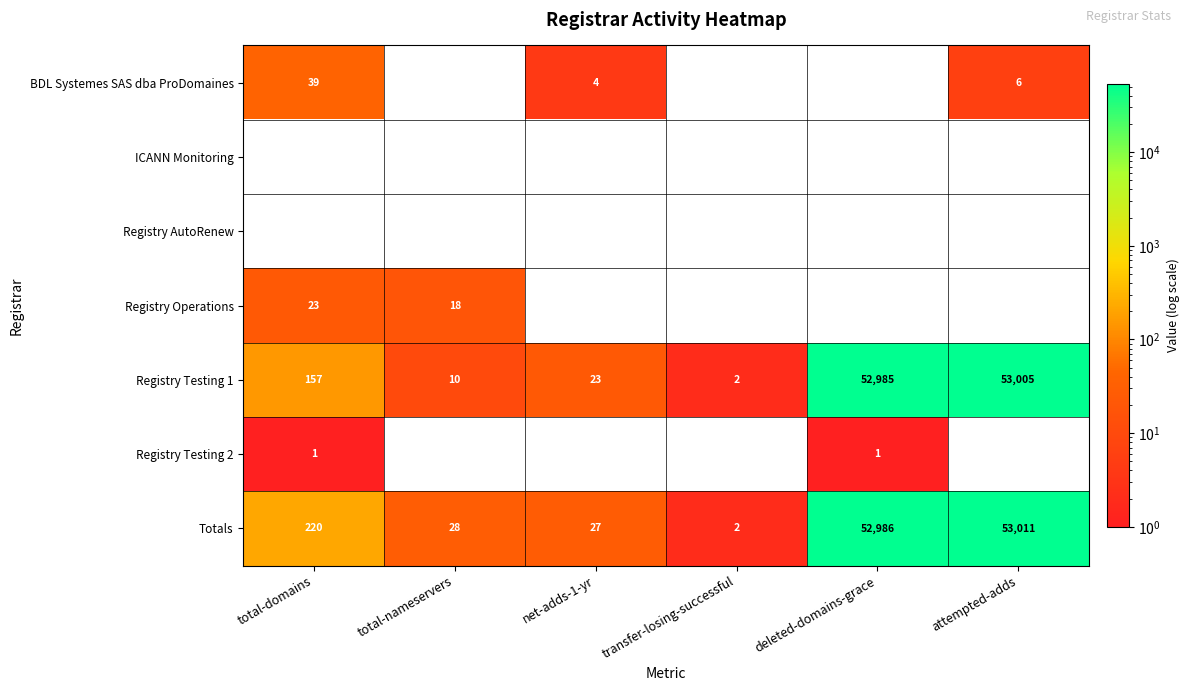

Which label corresponds to the largest value in the chart?

attempted-adds